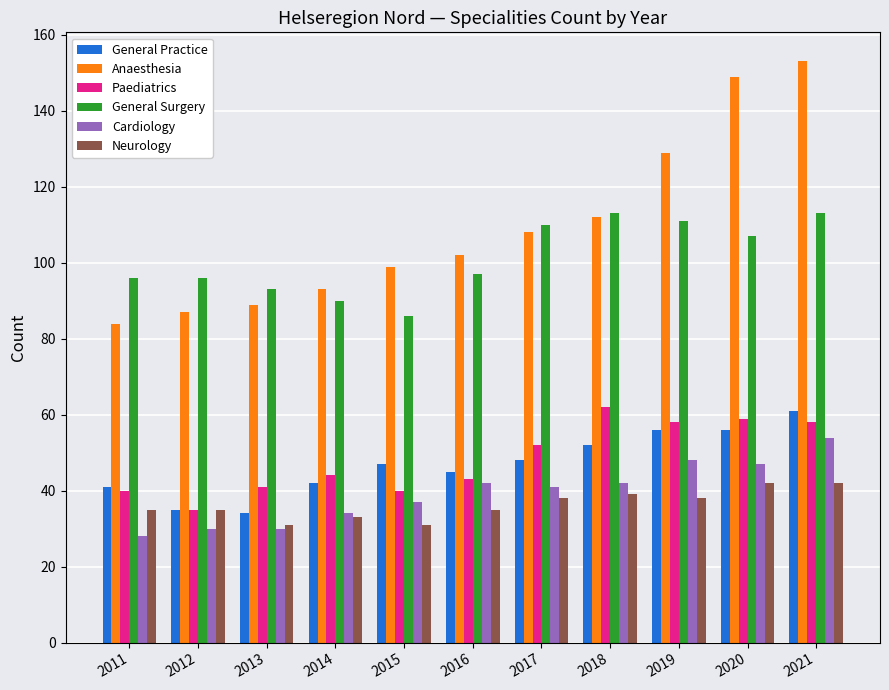

Which series has the largest total across all categories?

Anaesthesia